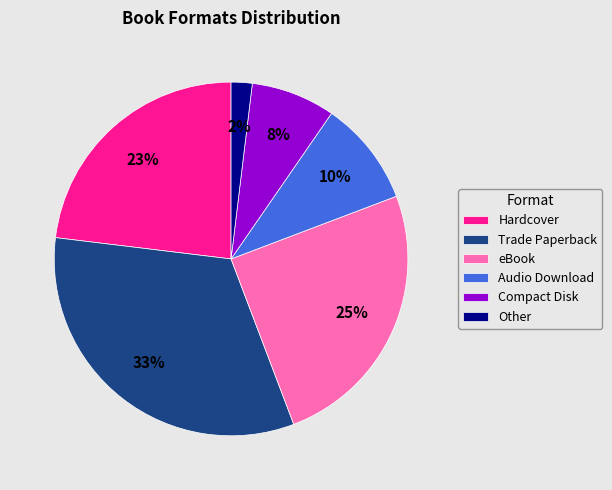

Does Audio Download represent more than half of the total?

No